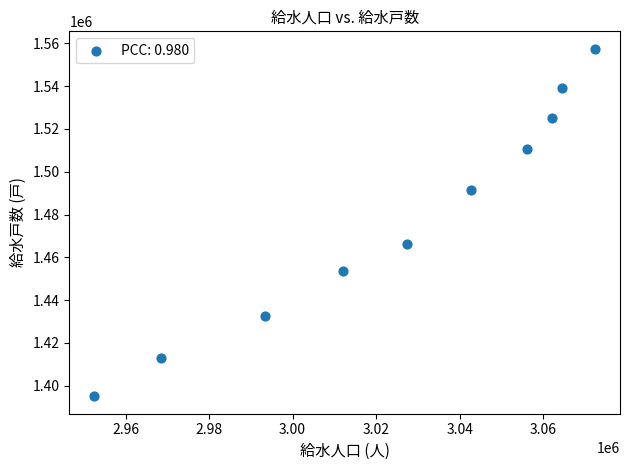

What Y value in the scatter plot is closest to 1476262?

1466372